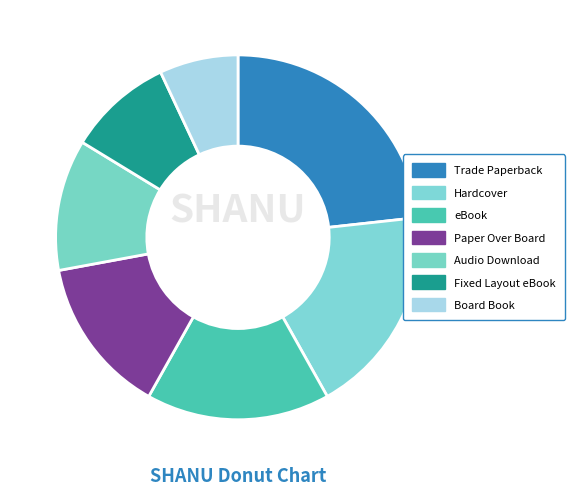

Which has a higher value, Hardcover or Audio Download?

Hardcover